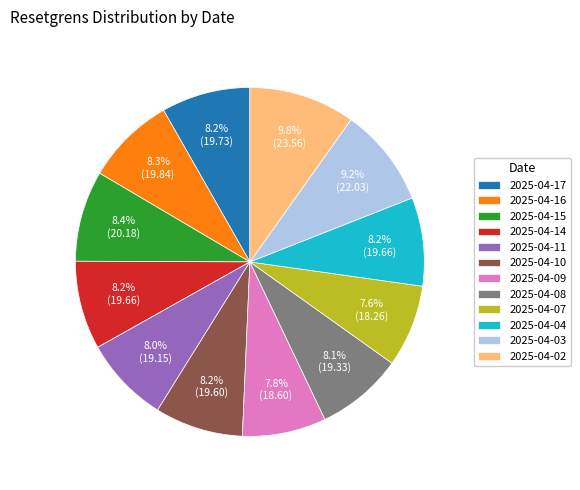

Which slice is the largest?

2025-04-02